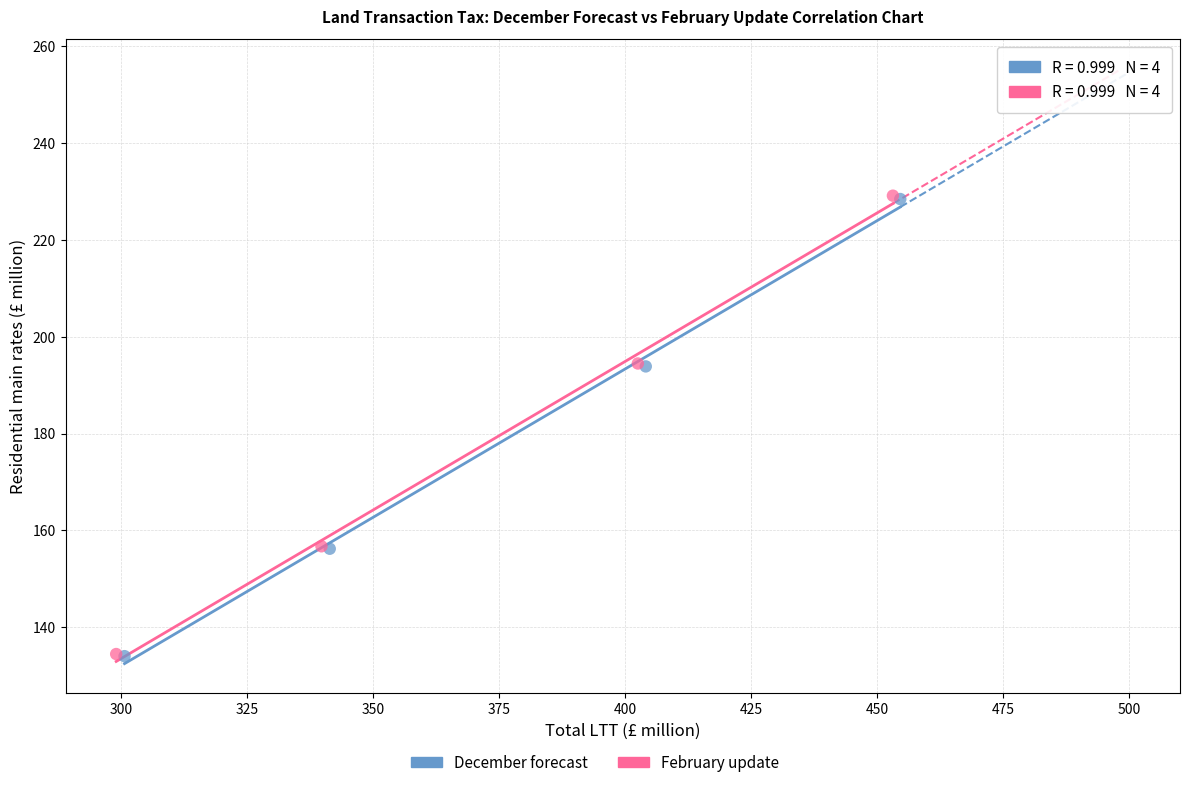

Which series has the largest Y range (max minus min)?

February update